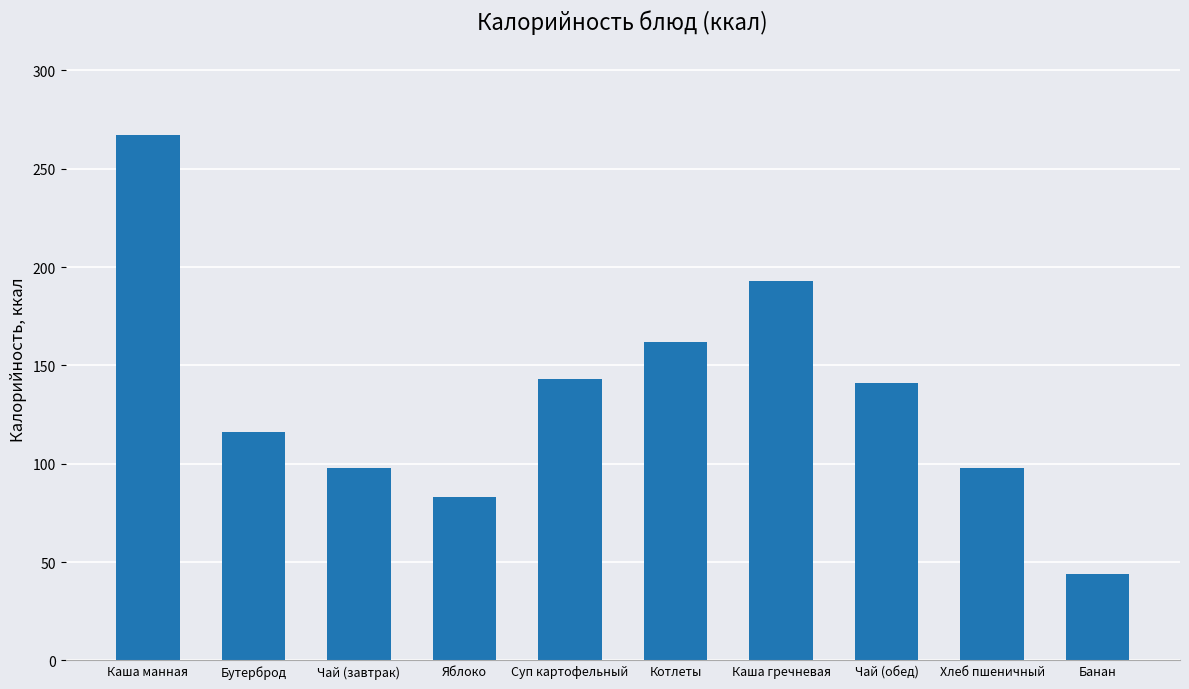

How many data points are less than 140?

5